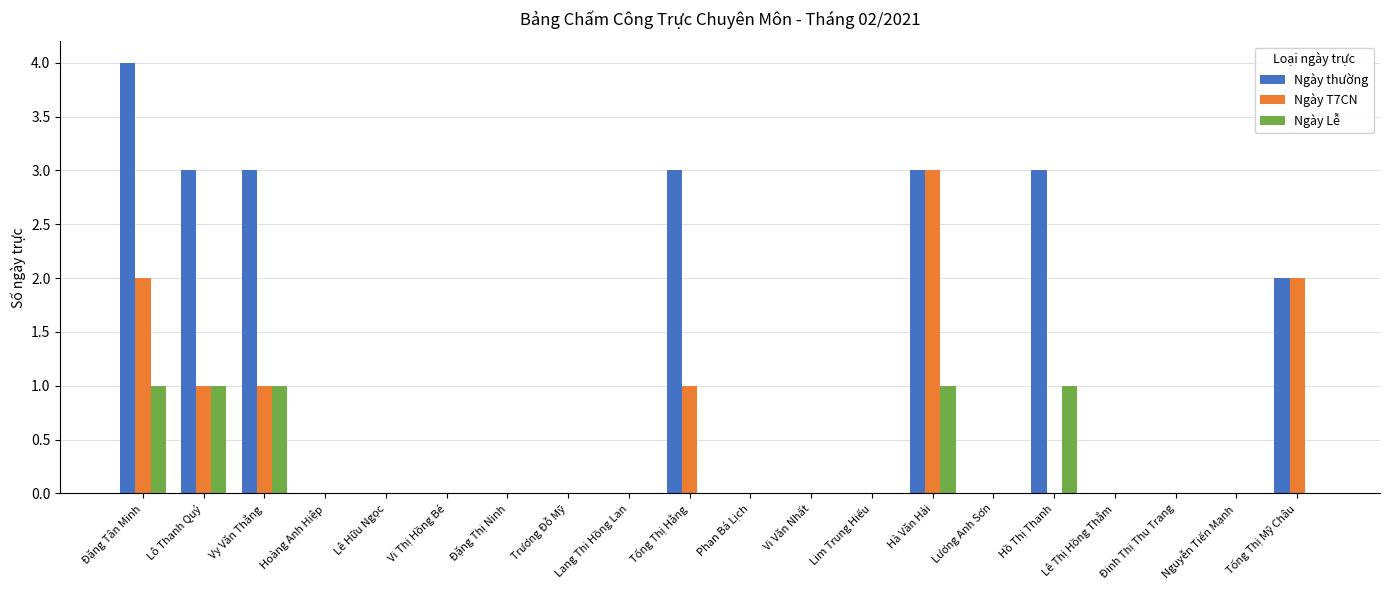

Is it true that Ngày thường equals 2 at Vi Văn Nhất?

False